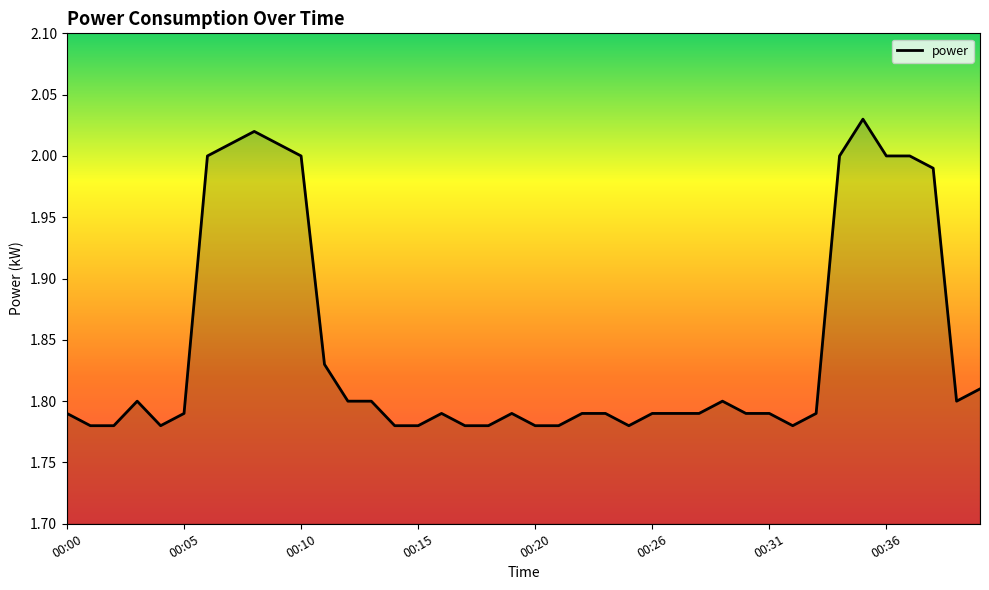

Reading right to left, transcribe all the data shown in this chart.

1.8	1.8	2.0	2.0	2.0	2.0	2.0	1.8	1.8	1.8	1.8	1.8	1.8	1.8	1.8	1.8	1.8	1.8	1.8	1.8	1.8	1.8	1.8	1.8	1.8	1.8	1.8	1.8	1.8	2.0	2.0	2.0	2.0	2.0	1.8	1.8	1.8	1.8	1.8	1.8